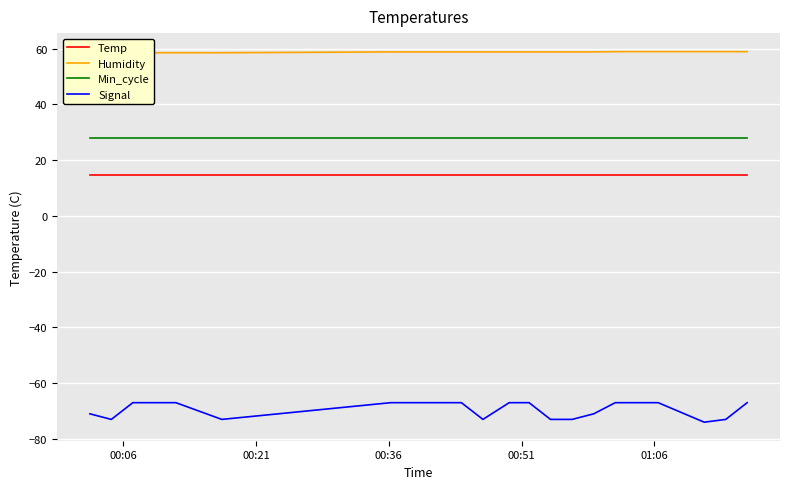

What are all the series names shown in the legend?

Temp, Humidity, Min_cycle, Signal